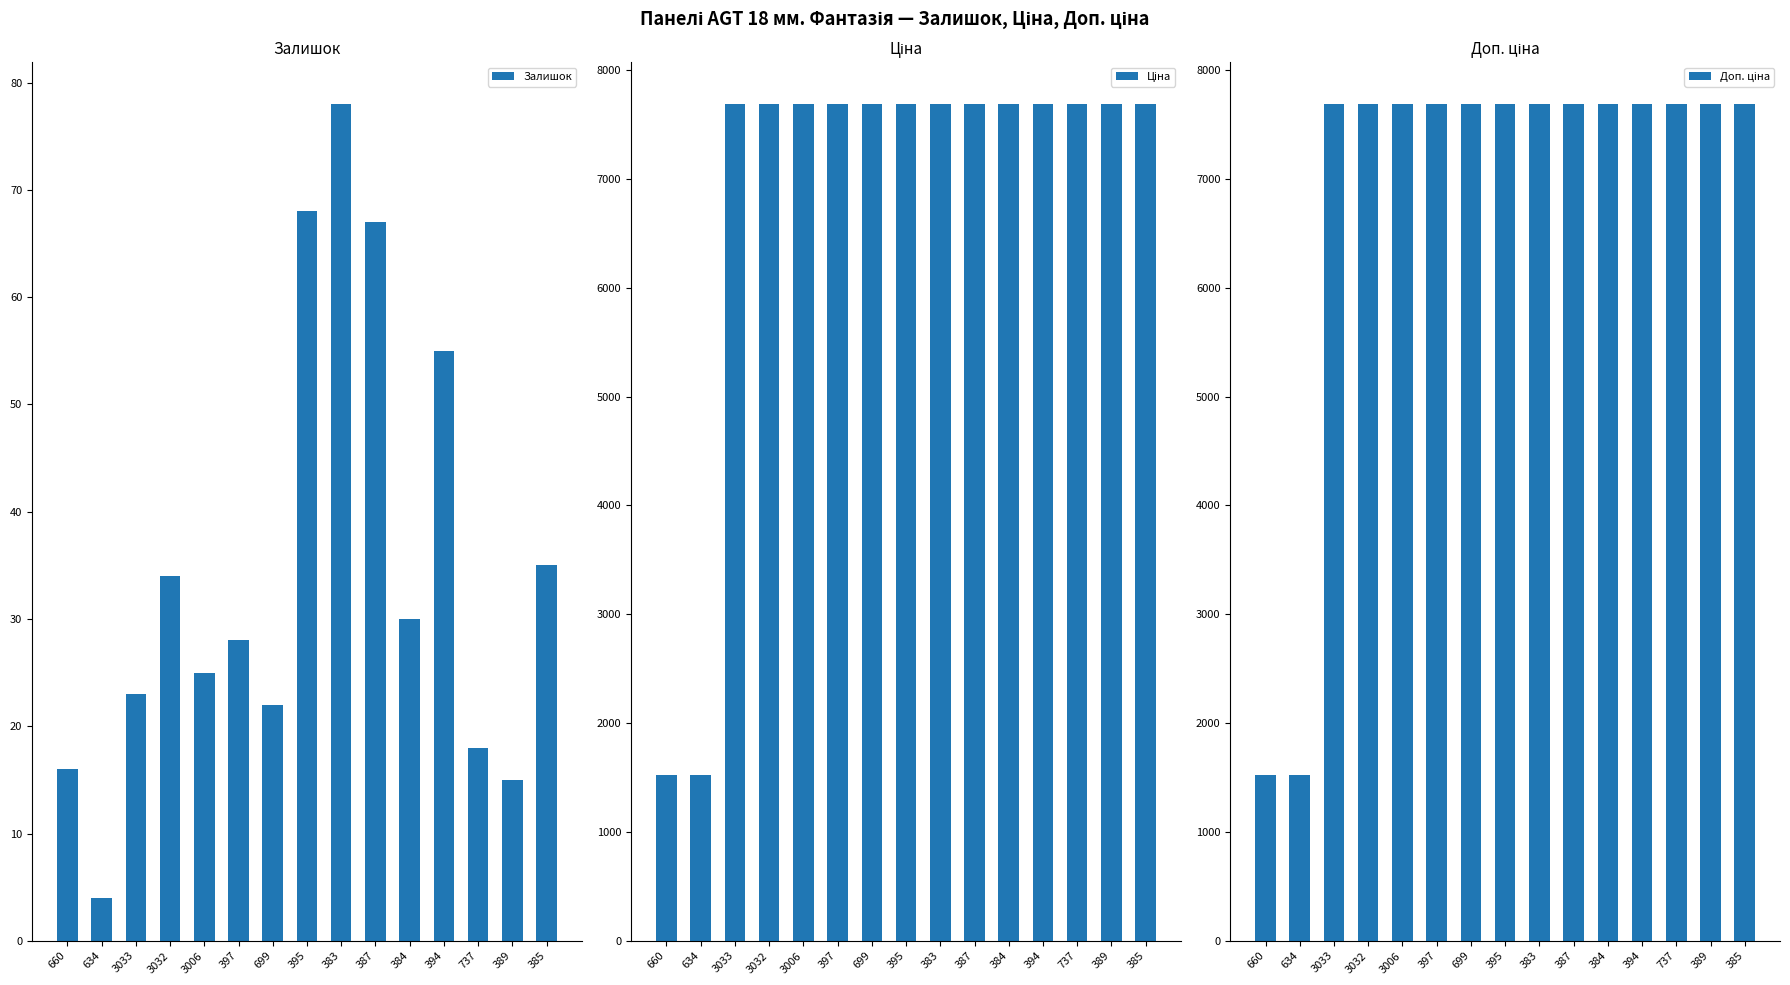

Where does the Залишок series first go above 28?

3032